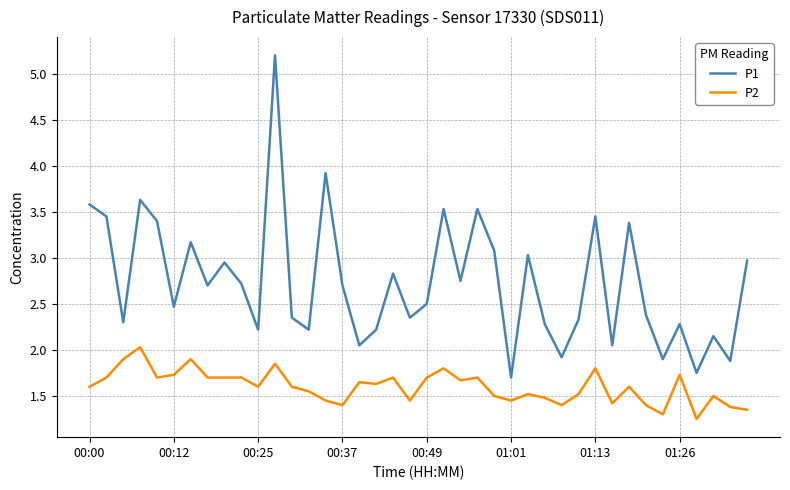

Rank the series by their maximum value, from lowest to highest.

P2, P1